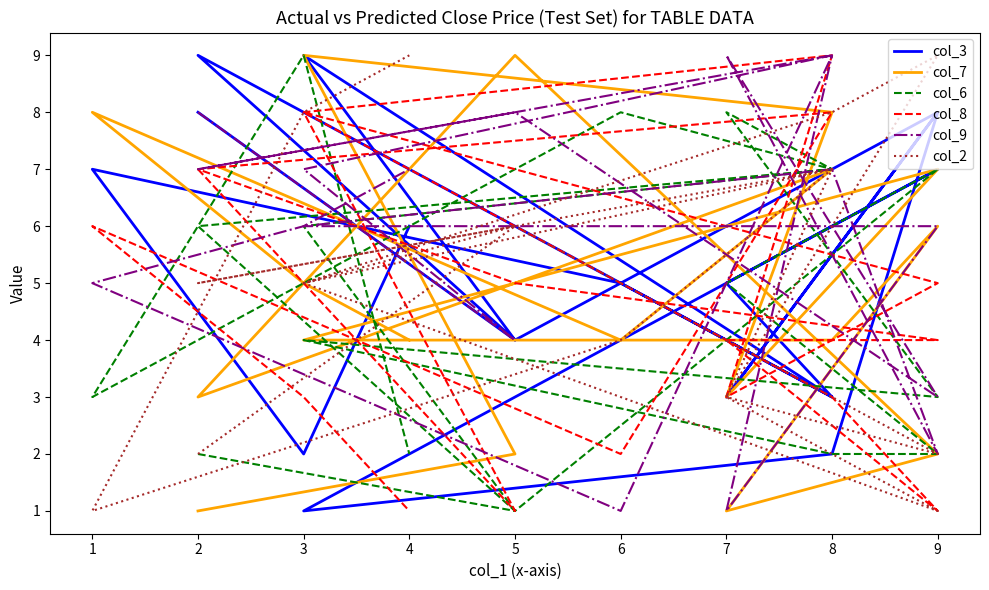

What is the greatest value displayed?

9